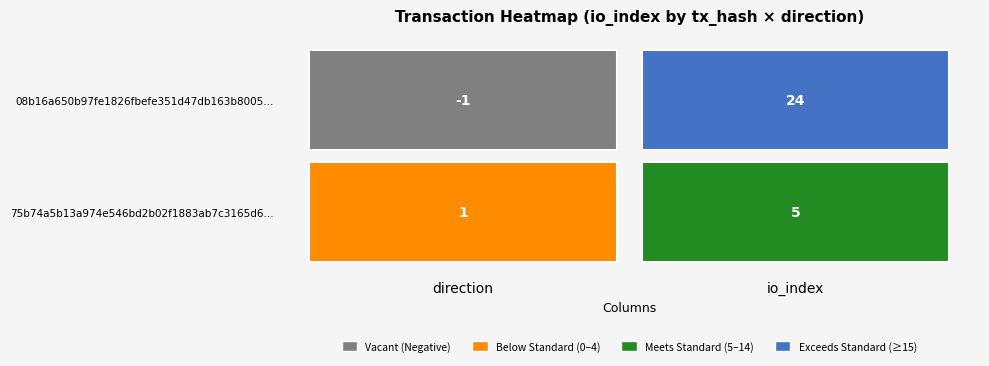

Rank the series by their average value, from lowest to highest.

75b74a5b13a974e546bd2b02f1883ab7c3165d6, 08b16a650b97fe1826fbefe351d47db163b8005